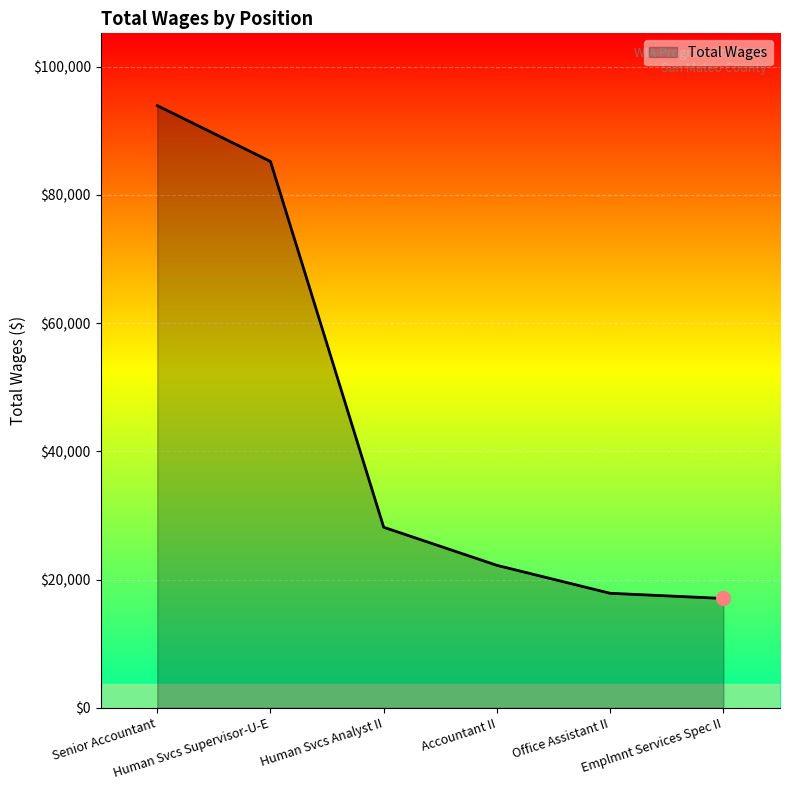

What is the greatest value displayed?

93949